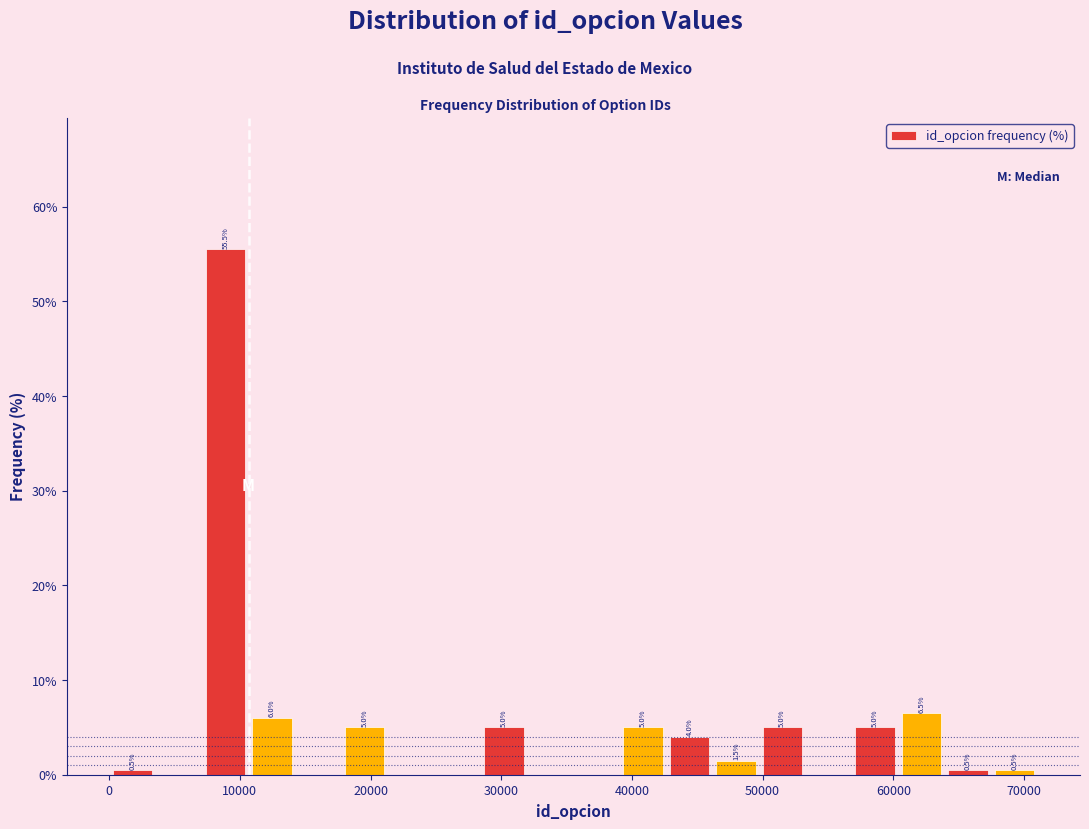

Read against the x-axis, roughly where is the centre of the tallest bar?

9000